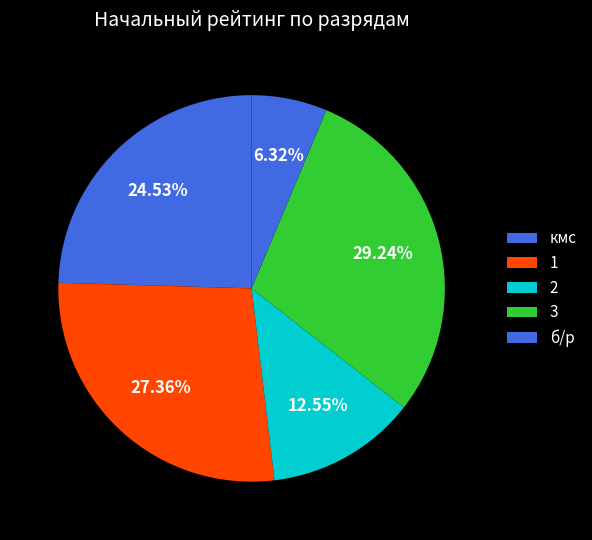

How many segments does this pie chart have?

5